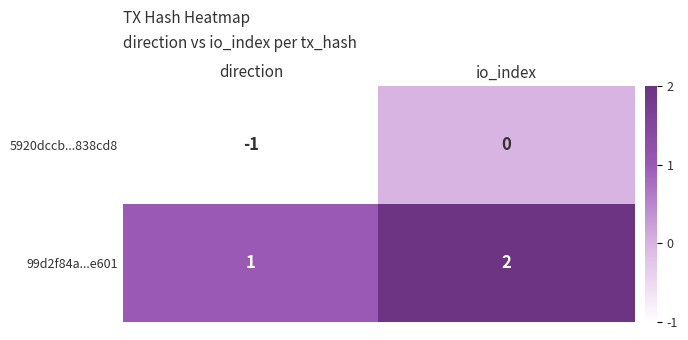

At how many categories does at least one series exceed 0?

2